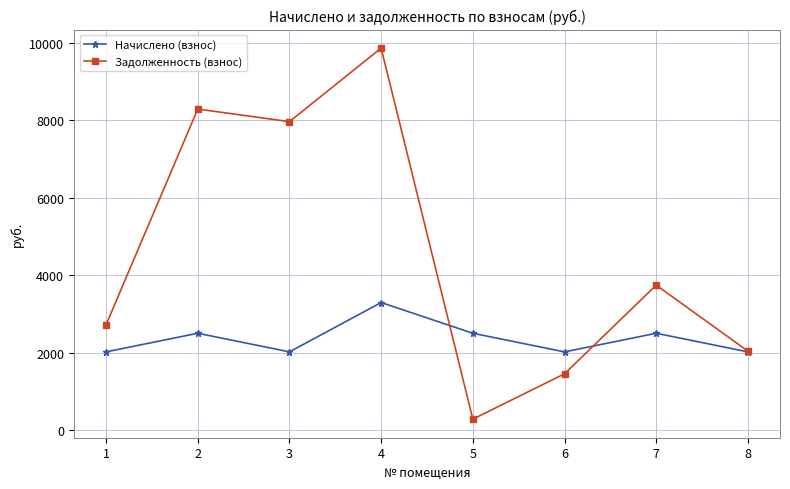

What is the maximum value for Начислено (взнос)?

3292.0